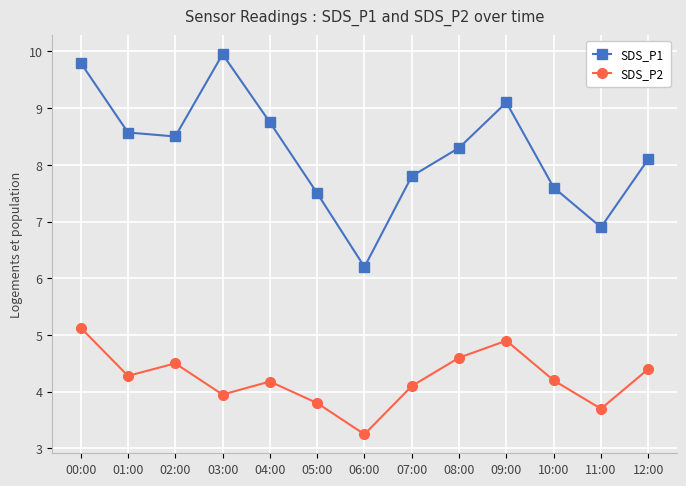

How many interior local valleys does the SDS_P1 series have?

3